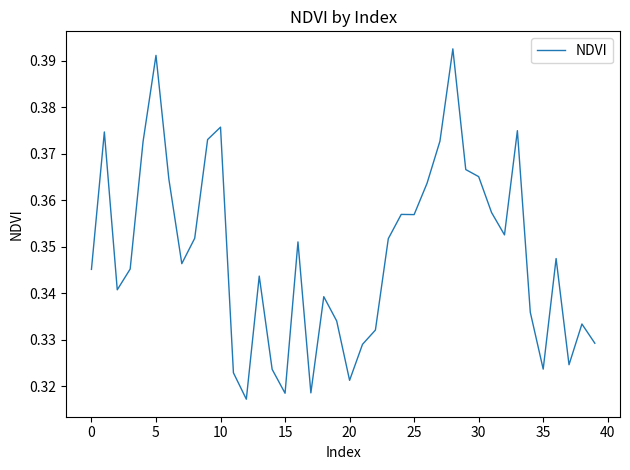

Is this an area chart (filled region under the line)?

No